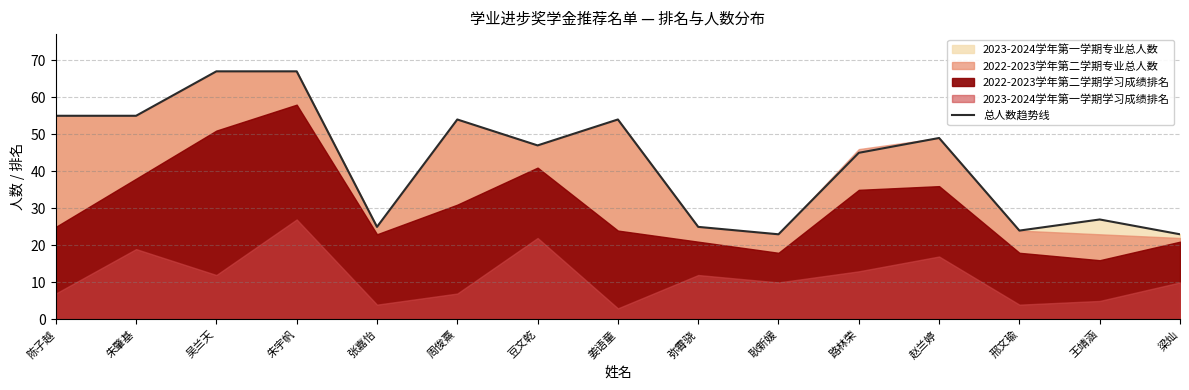

What is the difference between the maximum and minimum values?

44